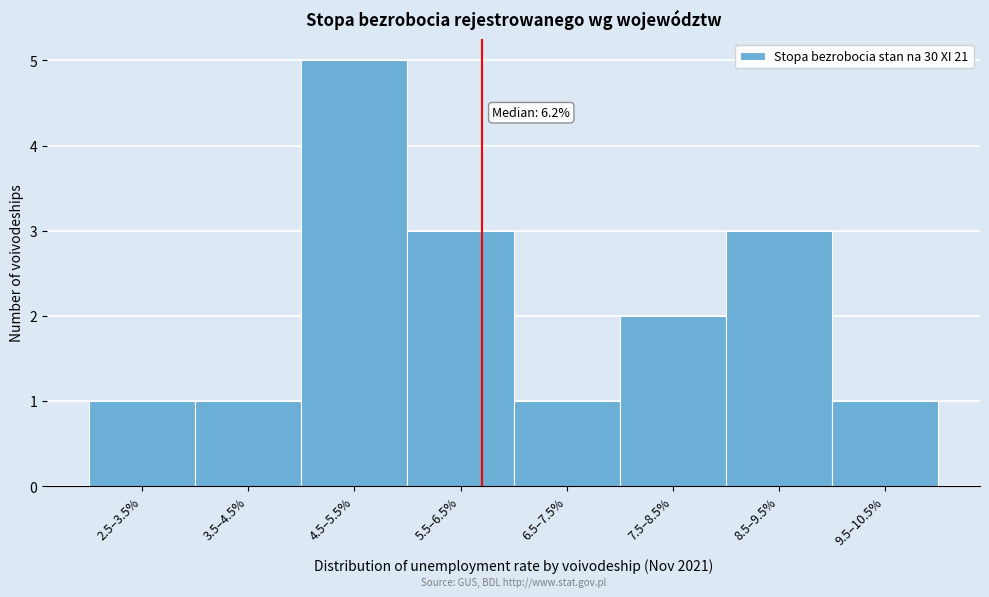

Reading right to left, extract all data points from this chart.

1	3	2	1	3	5	1	1